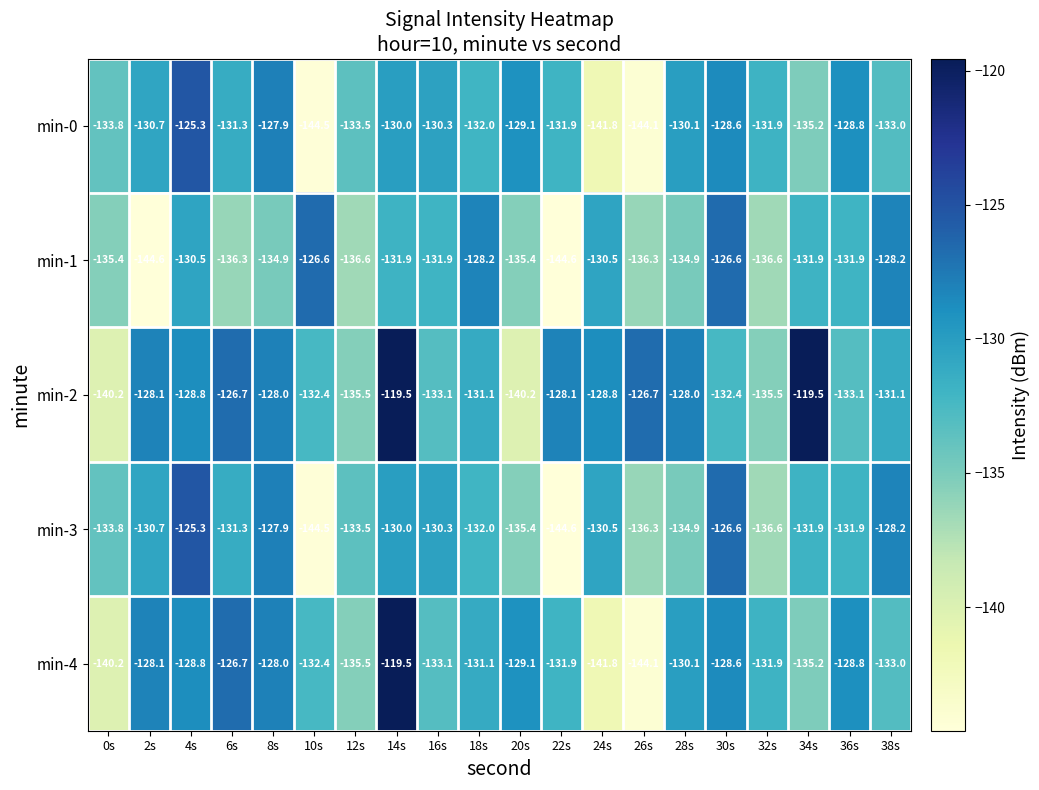

How many categories are shown in the chart?

20